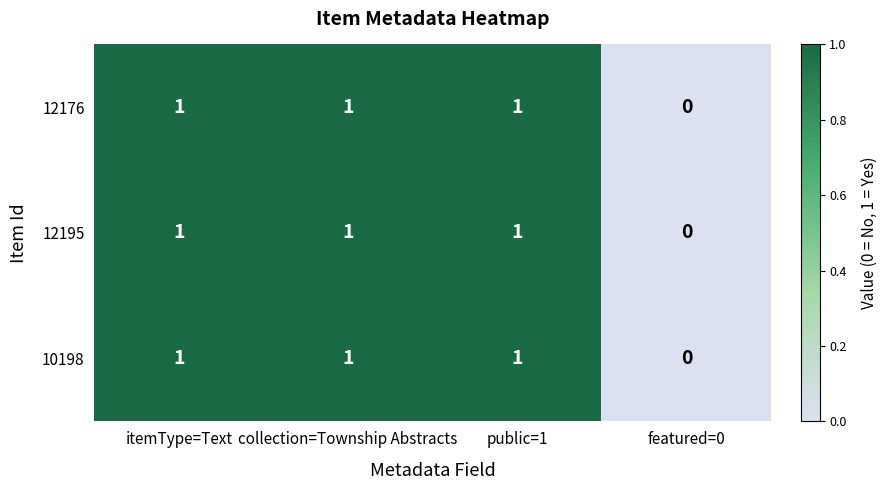

Which category has the lowest value across all series?

featured=0